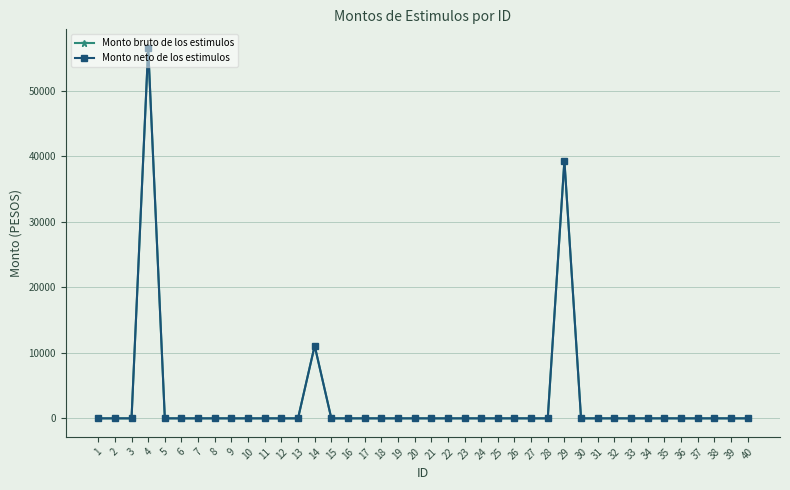

Which has a higher value, 14 or 29?

29